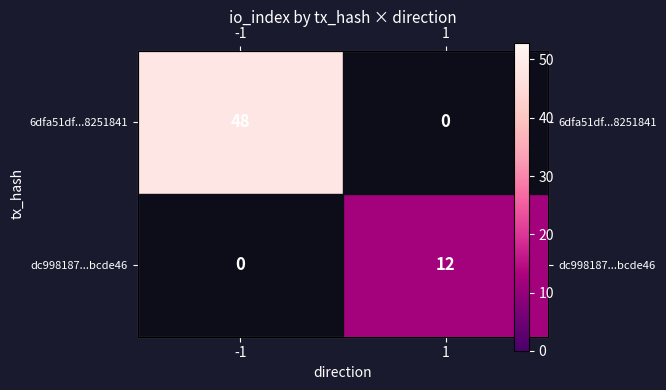

At how many categories does at least one series exceed 40?

1